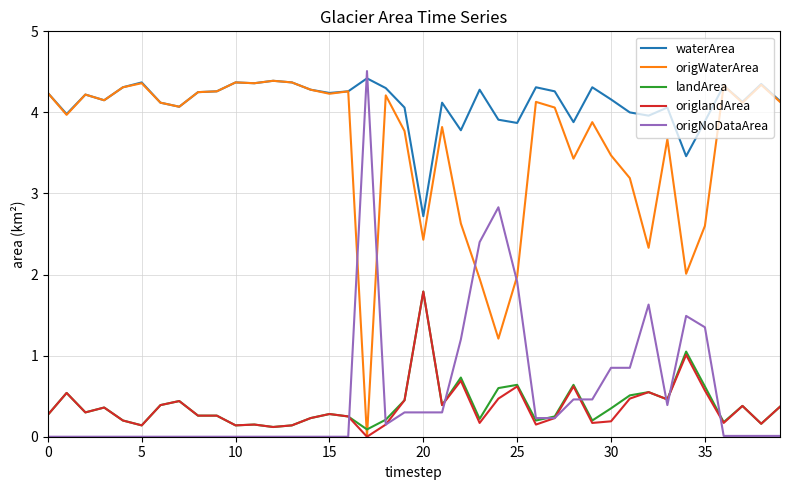

What is the maximum value shown in the chart?

4.5